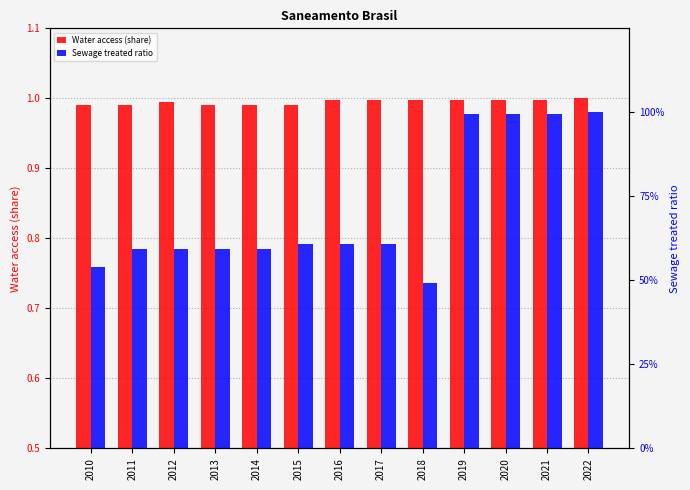

Between 2011 and 2012, which is larger?

2012